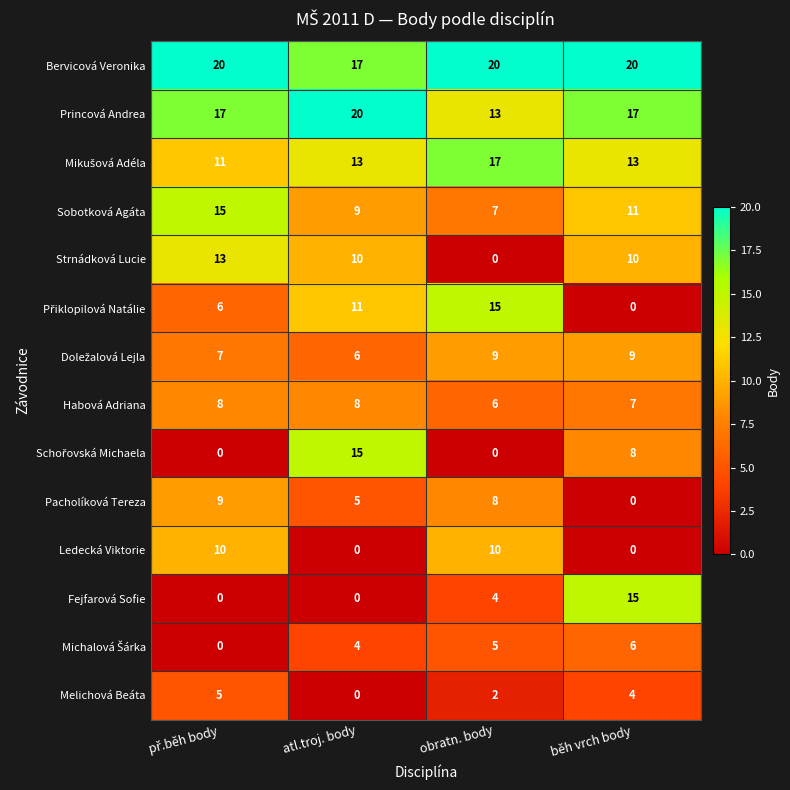

What is the difference between the maximum and minimum values in the Ledecká Viktorie series?

10